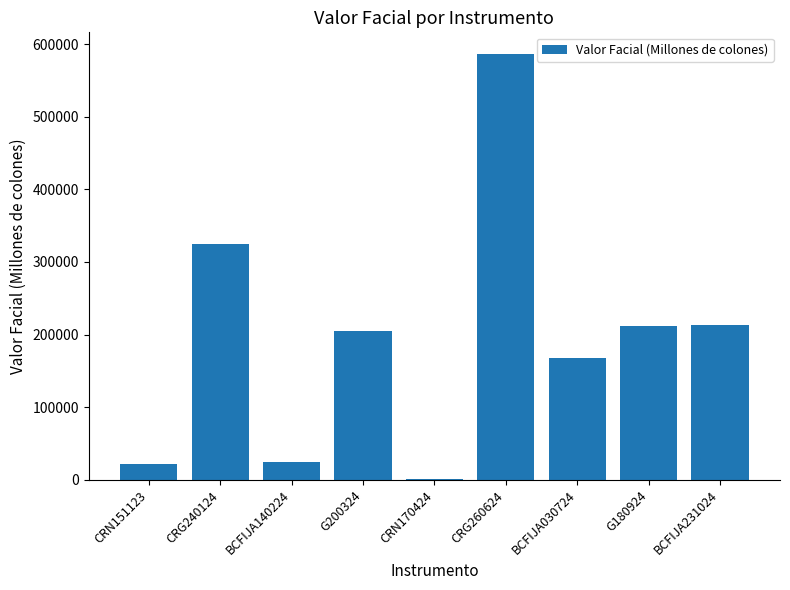

The value at G200324 is 205315.0. True or false?

True